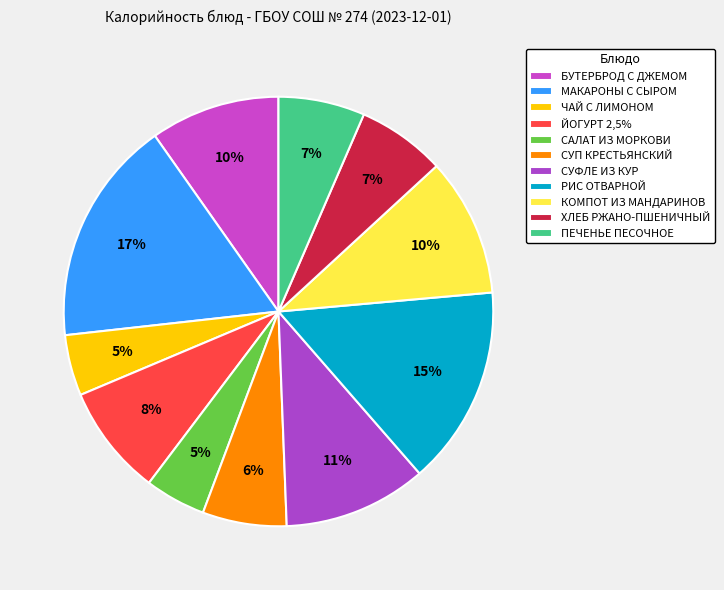

Rank the categories by value from highest to lowest.

МАКАРОНЫ С СЫРОМ, РИС ОТВАРНОЙ, СУФЛЕ ИЗ КУР, КОМПОТ ИЗ МАНДАРИНОВ, БУТЕРБРОД С ДЖЕМОМ, ЙОГУРТ 2,5%, ХЛЕБ РЖАНО-ПШЕНИЧНЫЙ, ПЕЧЕНЬЕ ПЕСОЧНОЕ, СУП КРЕСТЬЯНСКИЙ, ЧАЙ С ЛИМОНОМ, САЛАТ ИЗ МОРКОВИ